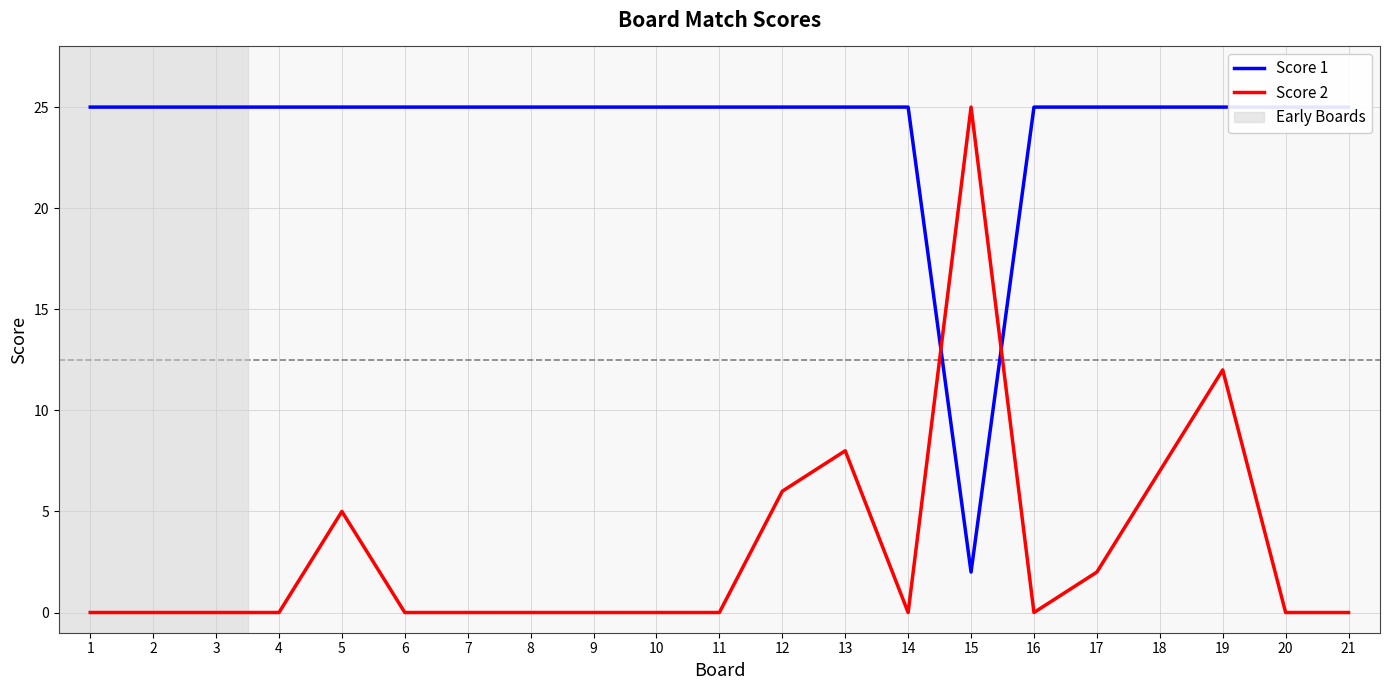

What are all the series names shown in the legend?

Score 1, Score 2